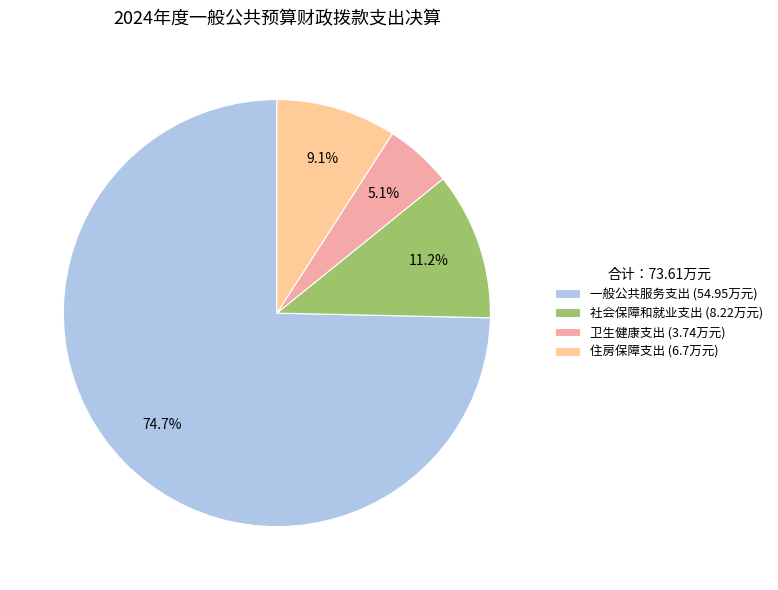

Is the sum of 卫生健康支出 and 住房保障支出 greater than half?

No